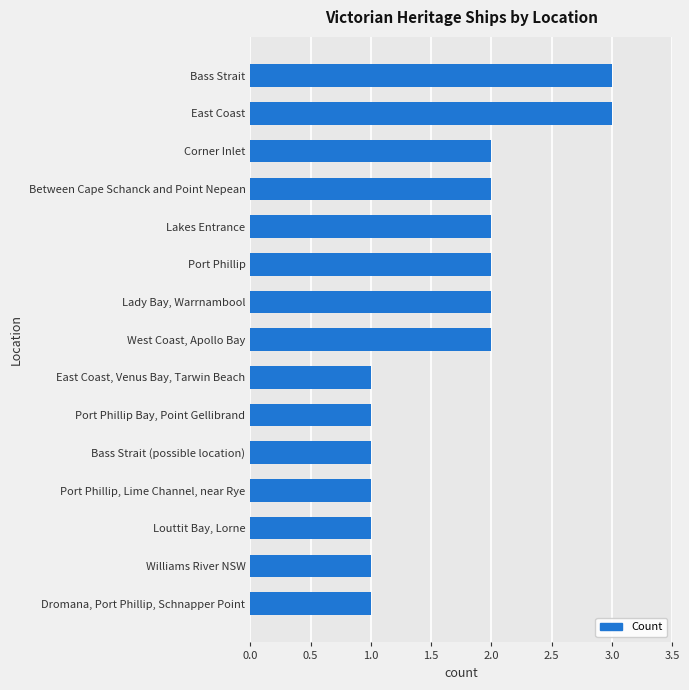

What is the sum of the values at Port Phillip Bay, Point Gellibrand and Port Phillip?

3